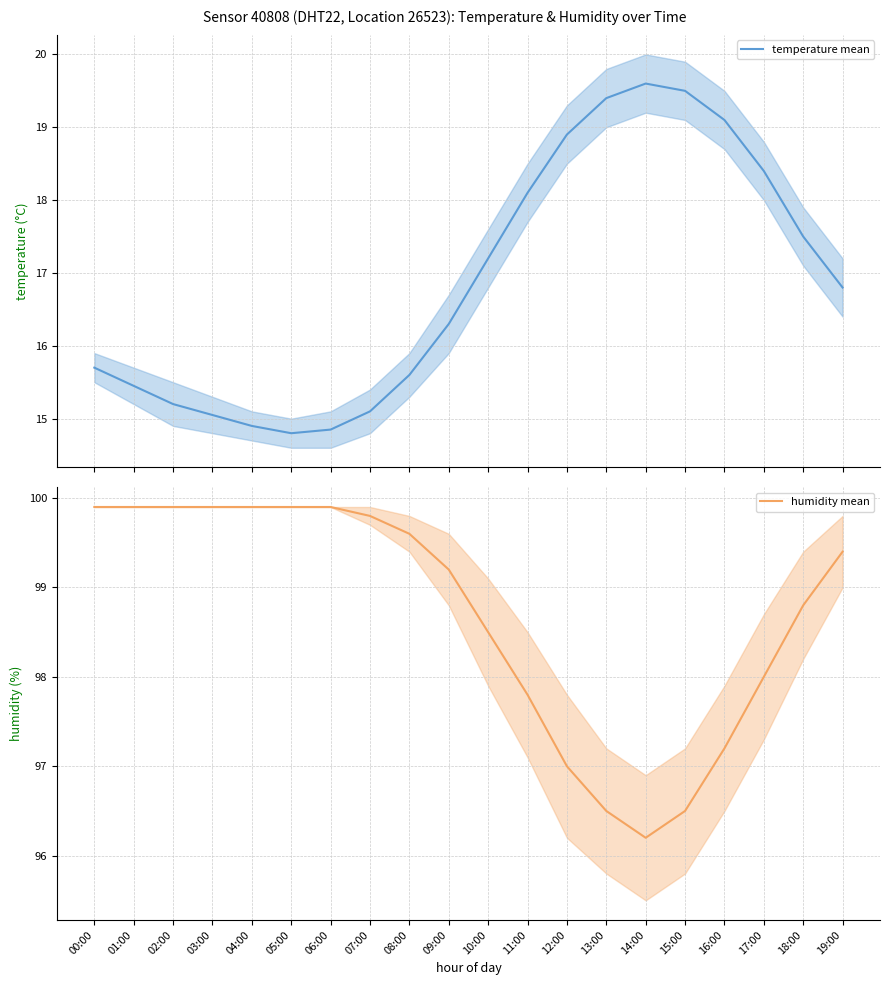

What is the sum of the temperature mean values at 19:00 and 18:00?

34.3